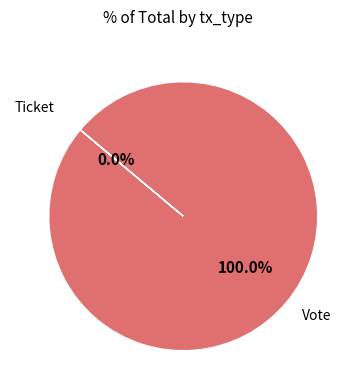

What is the largest slice in the pie chart?

Vote